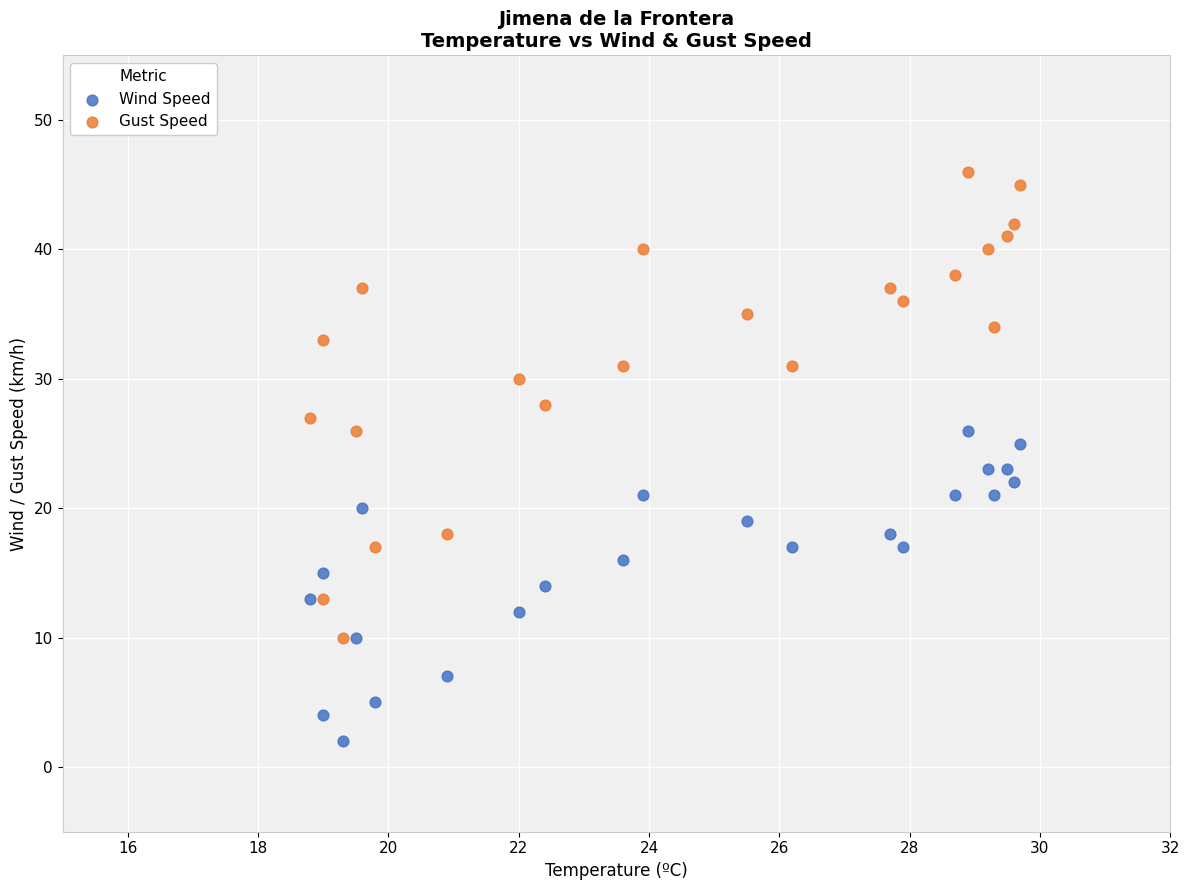

Across all data points, what is the range of Y values (max minus min)?

44